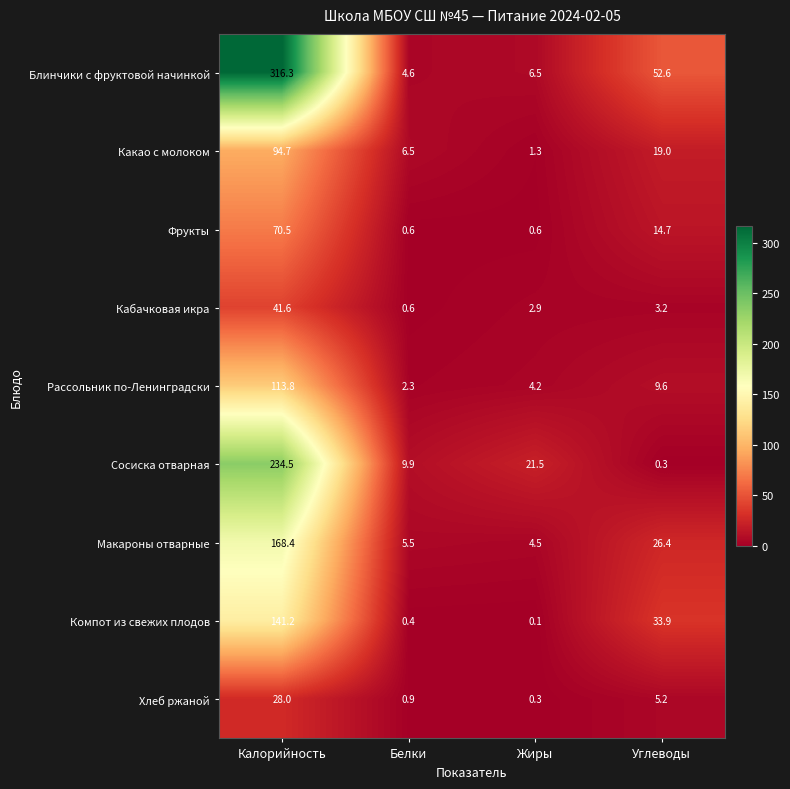

How many distinct data groups are displayed?

9